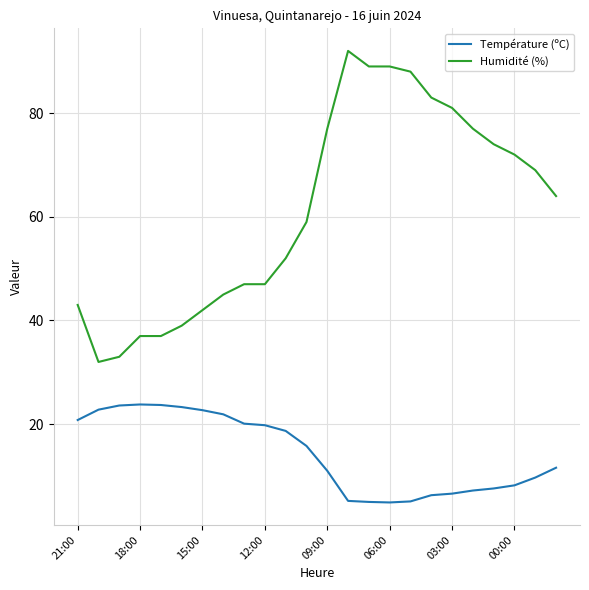

What is the highest value of the Humidité (%) series?

92.0